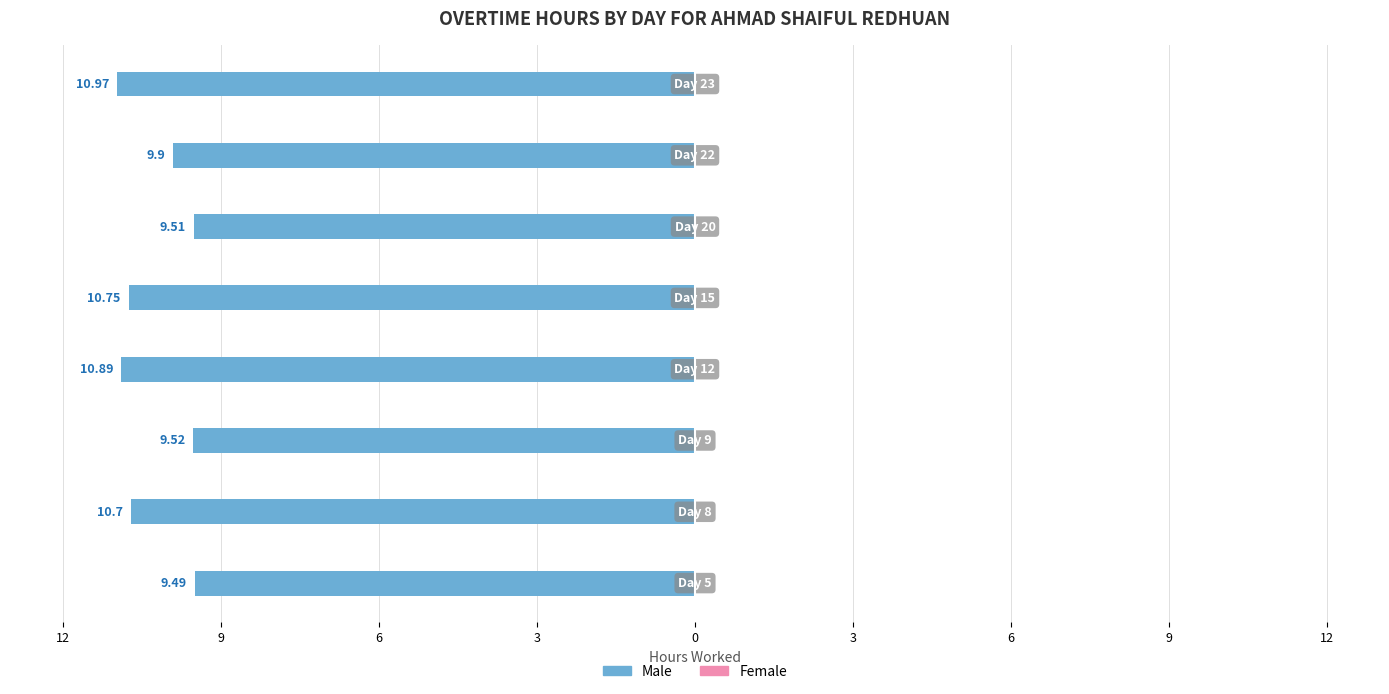

Are the bars horizontal?

Yes